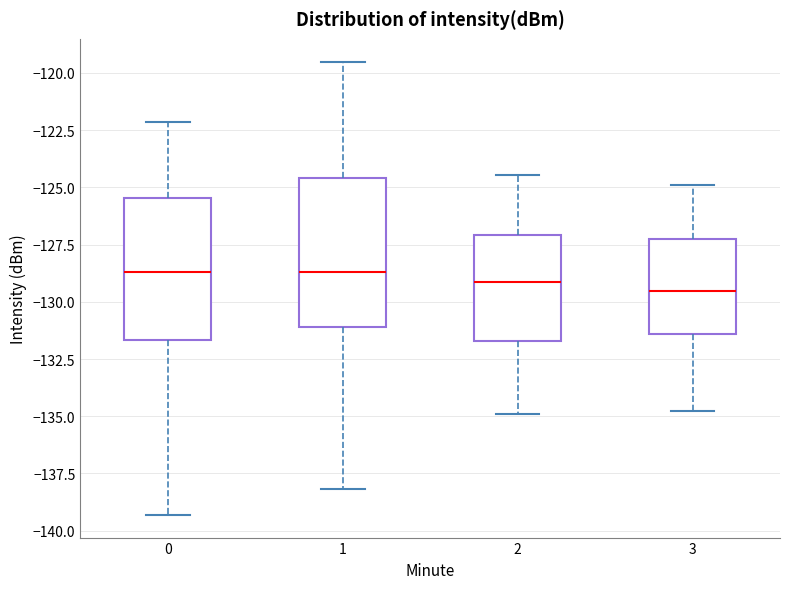

Where does the median line of the box at x = 1 sit on the y-axis? The values are not printed on the chart, so give them approximately, as read against the axis.

-128.5